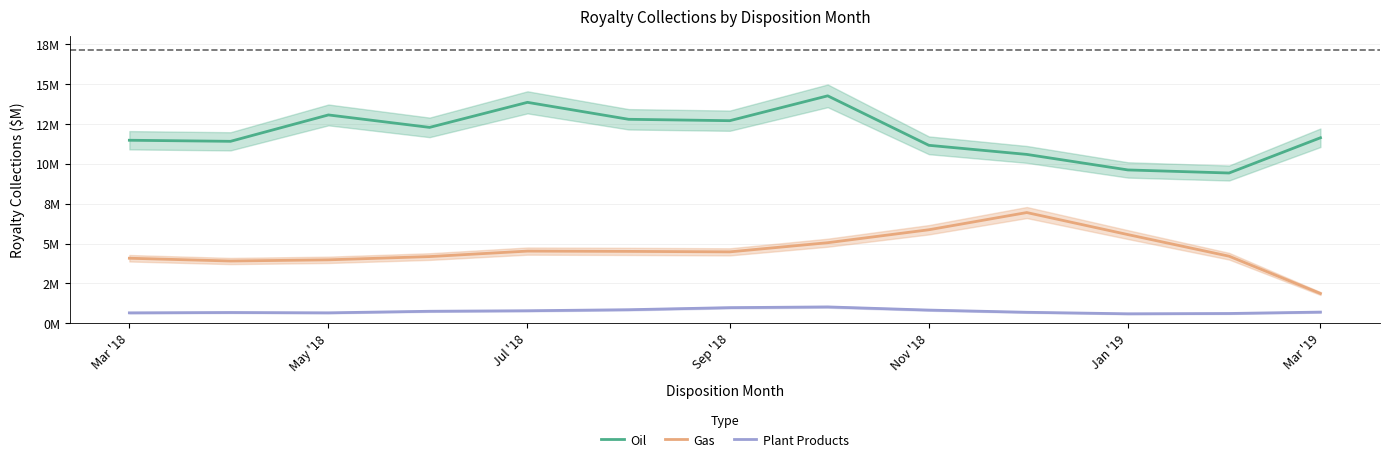

What is the sum of all Oil values?

154.3